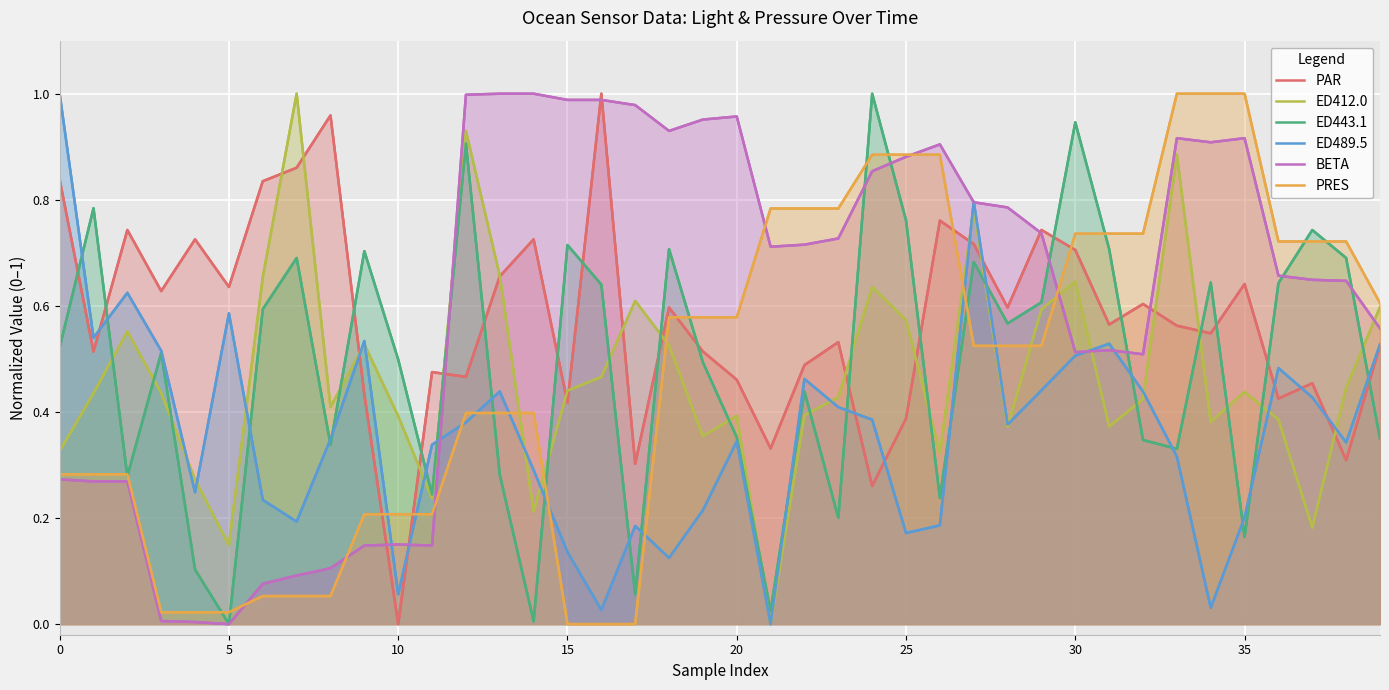

At which category does BETA reach its first local peak?

10